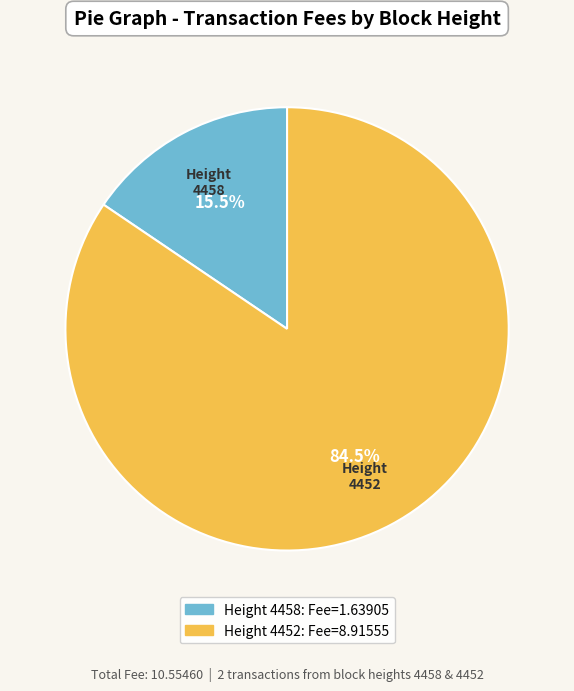

Which slice is the smallest?

4458